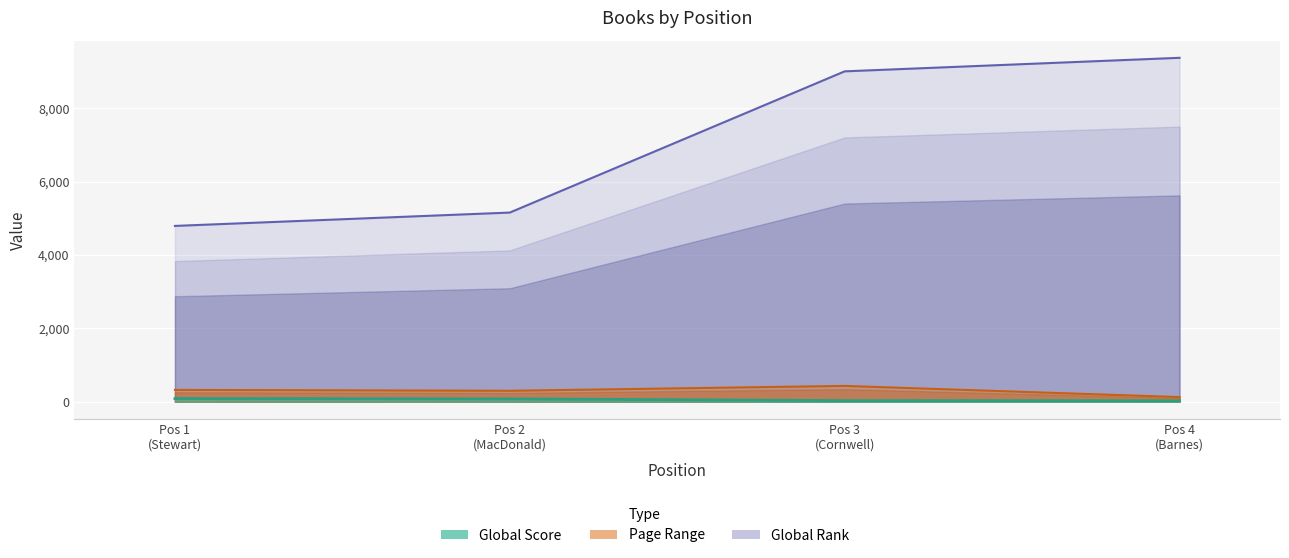

How many interior local peaks does the Page Range series have?

1